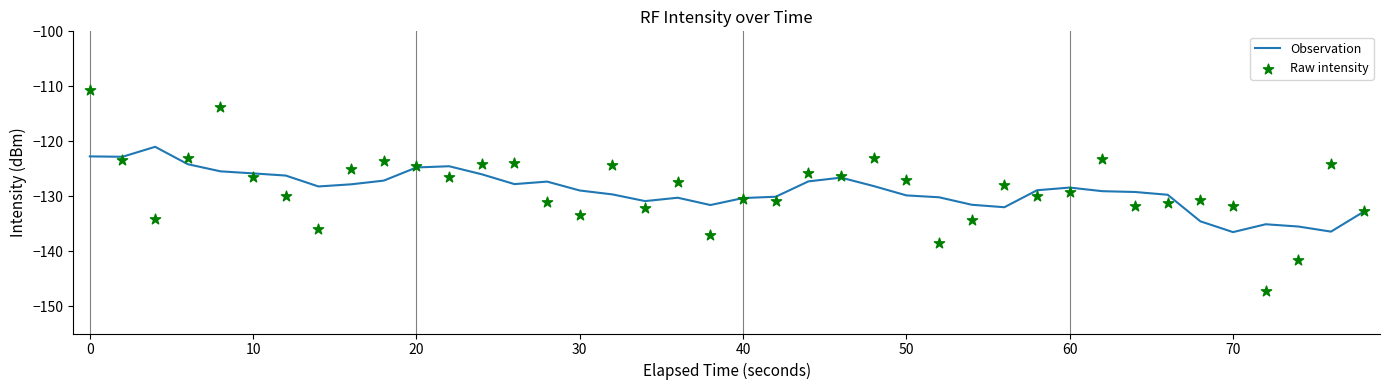

What are all the series names shown in the legend?

Observation, Raw intensity